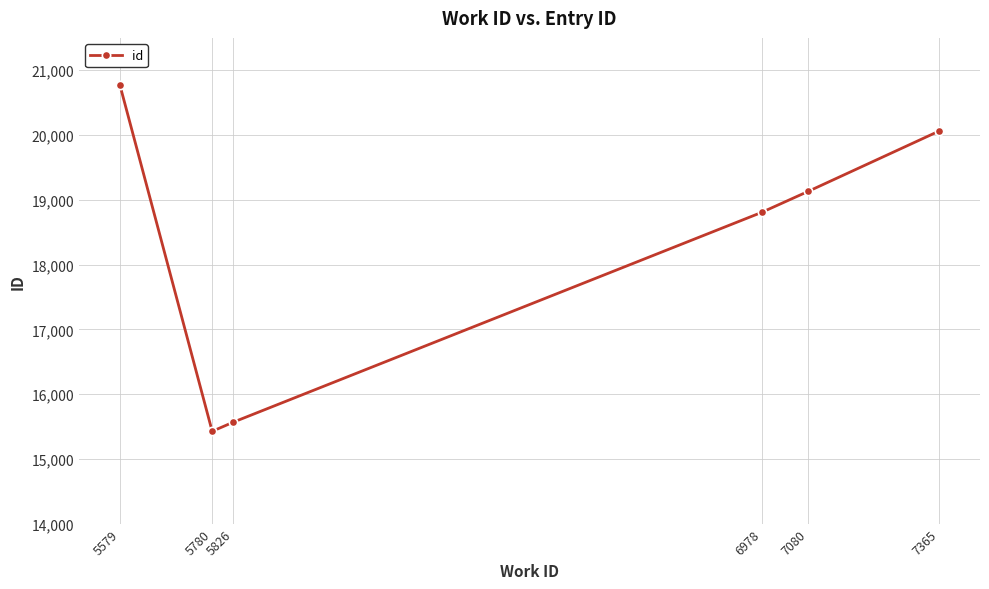

Between 5579 and 6978, which is larger?

5579